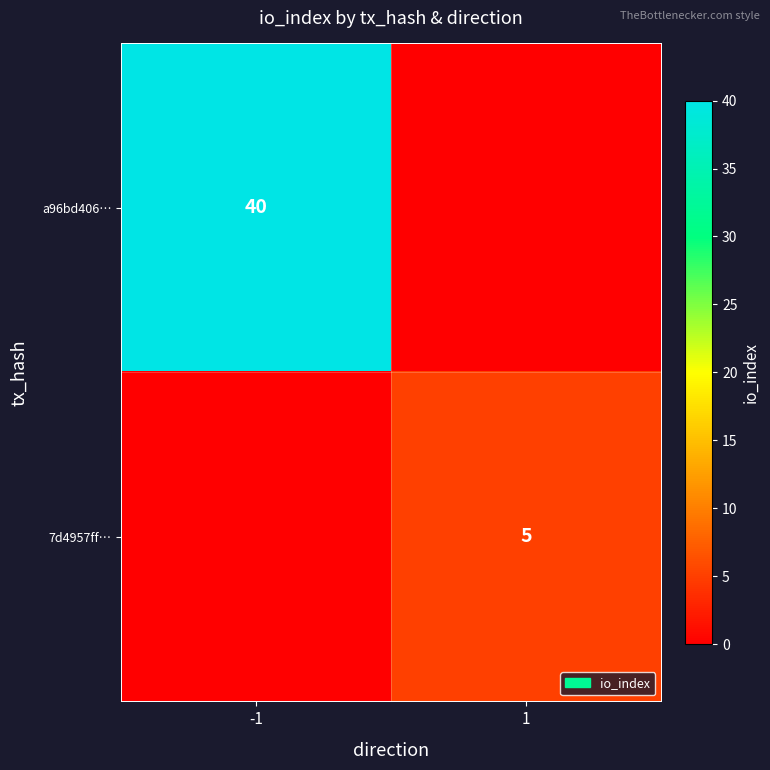

True or false: 7d4957ff… has a value of 7 at 1.

False